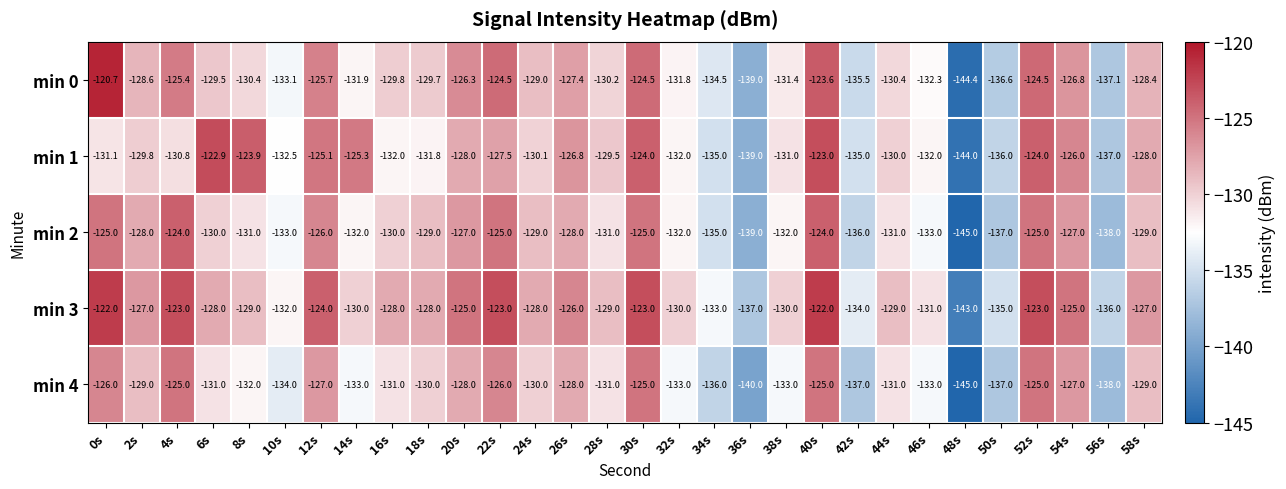

Read the min 0 value at 52s.

-124.5